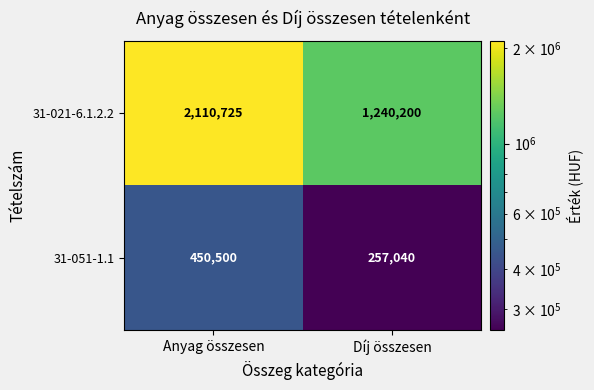

Which series changed the most between Anyag összesen and Díj összesen?

31-021-6.1.2.2